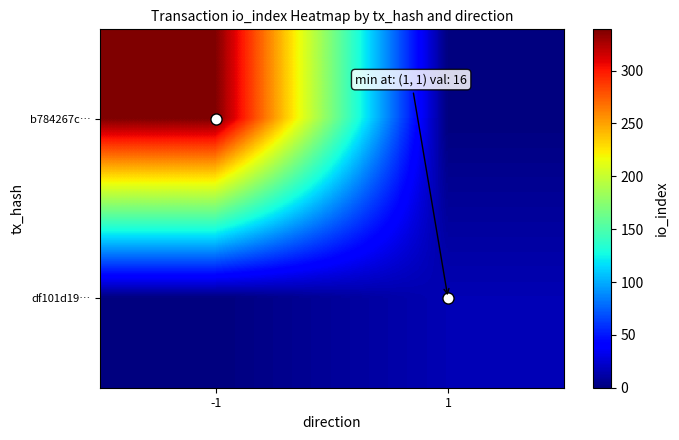

List the series in order of their overall mean, highest first.

b784267c…, df101d19…